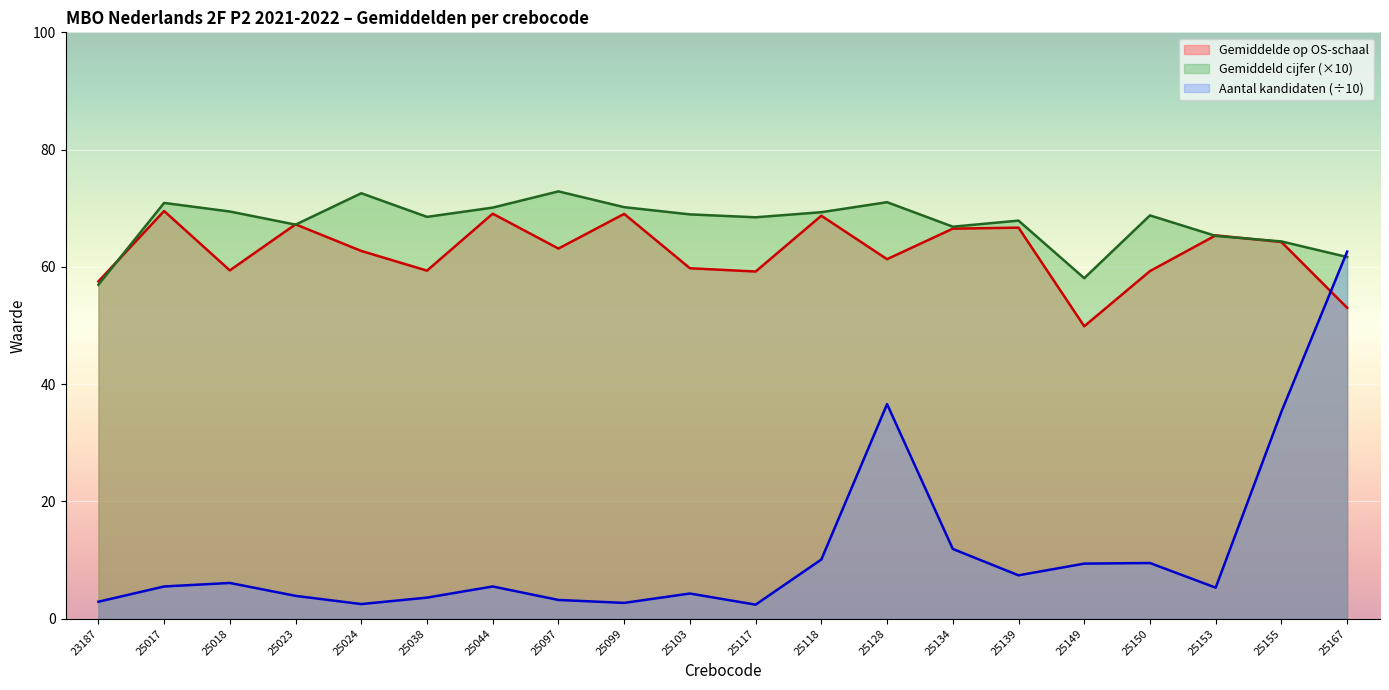

How many times do Gemiddelde op OS-schaal and Aantal kandidaten cross each other?

1